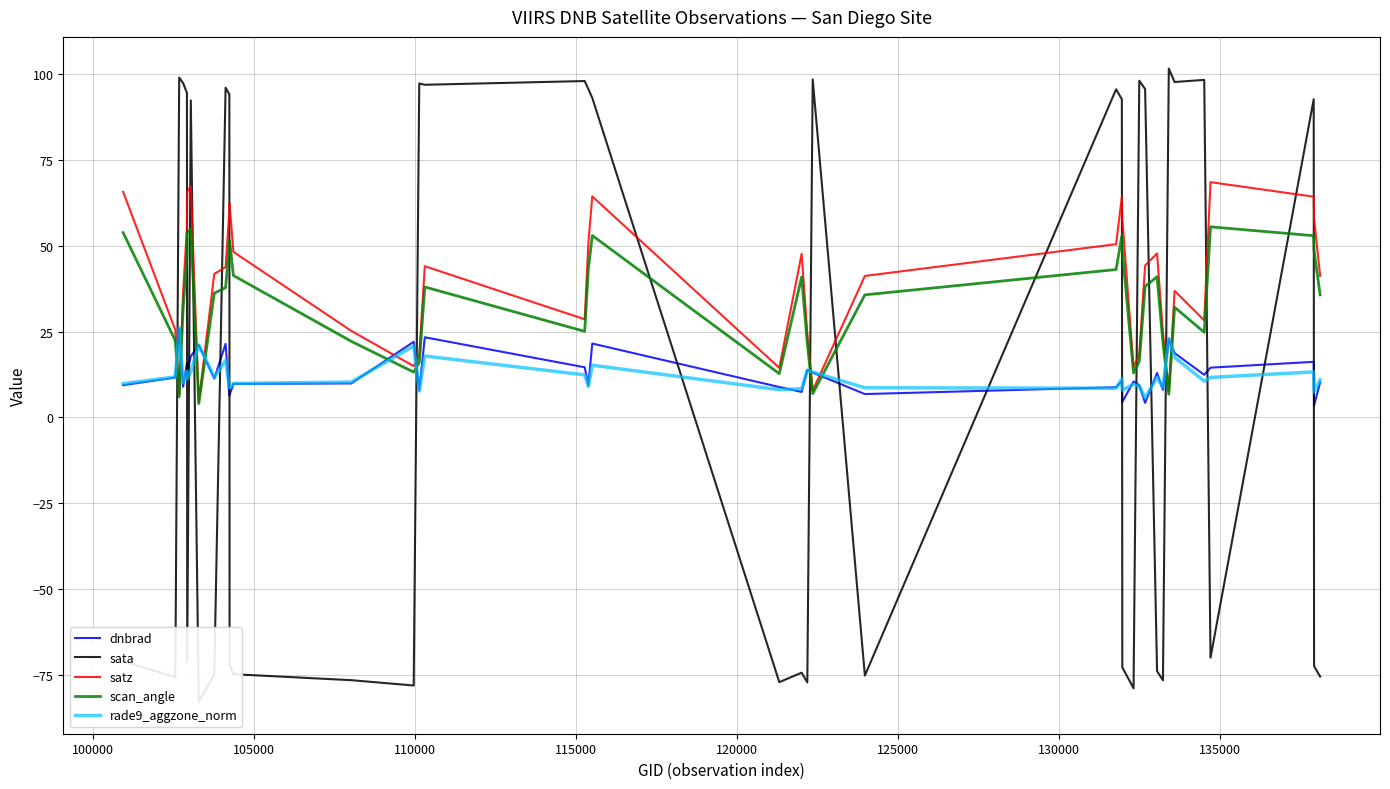

What is the label of the 39th point from the right?

100000